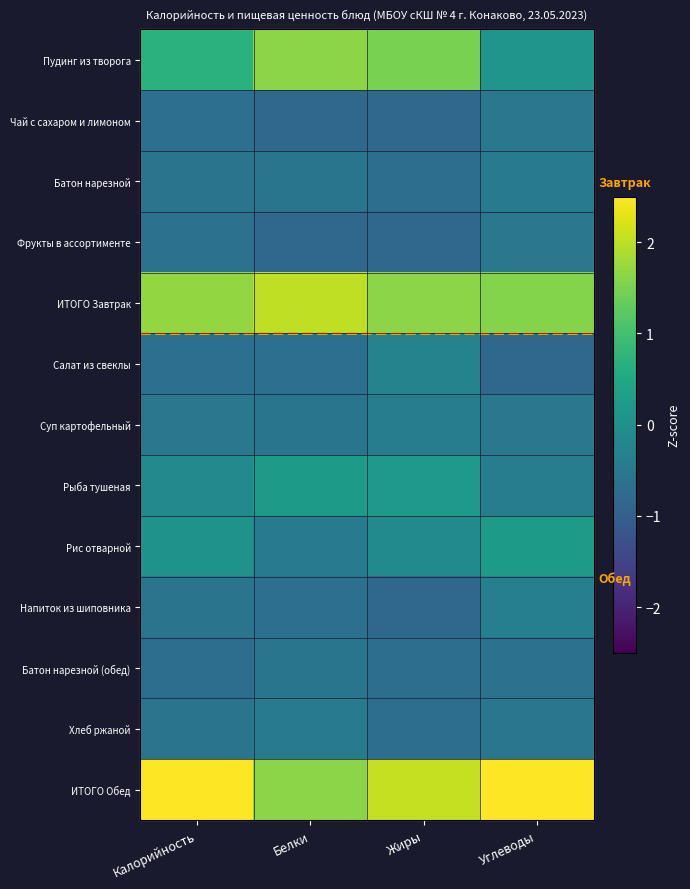

How many categories are shown in the chart?

4